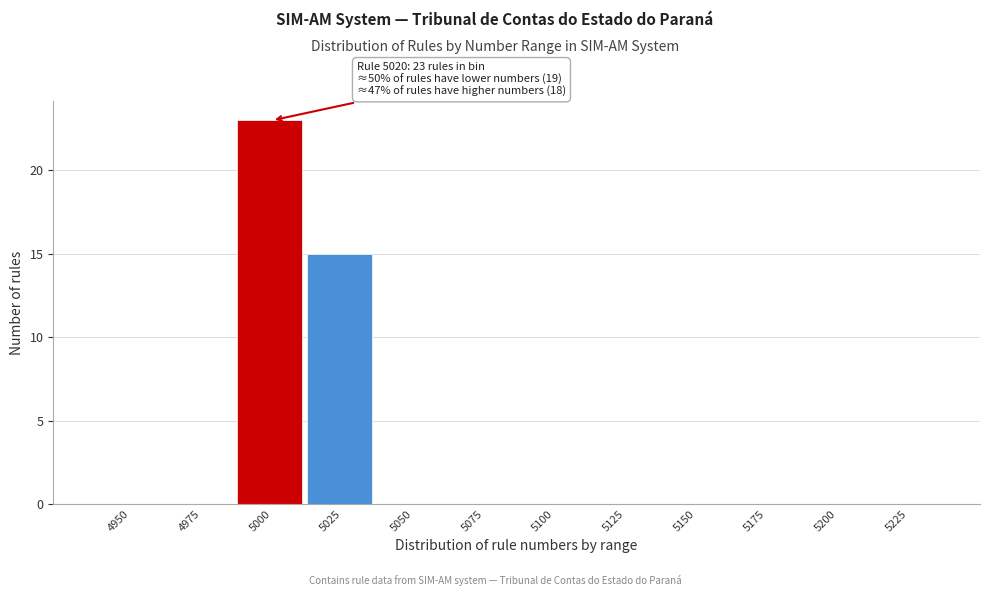

Reading right to left, list all the values displayed in this chart.

5225=0	5200=0	5175=0	5150=0	5125=0	5100=0	5075=0	5050=0	5025=15	5000=23	4975=0	4950=0